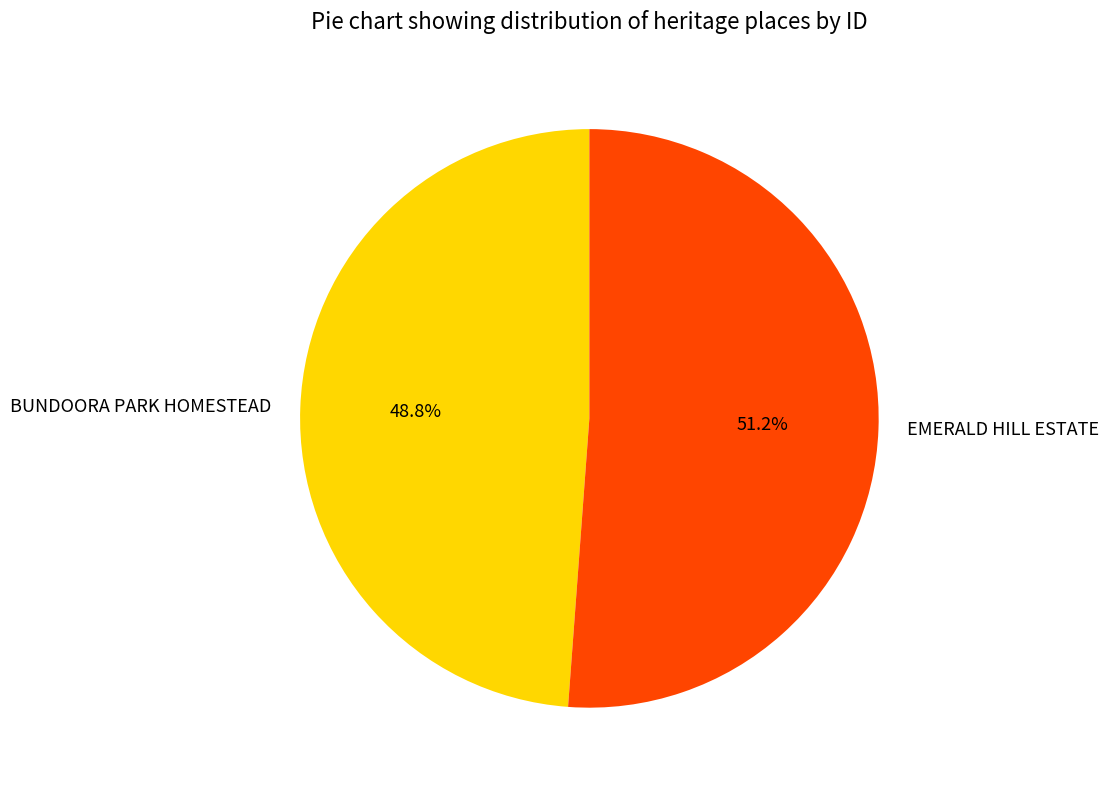

How much of the chart is everything except BUNDOORA PARK HOMESTEAD?

51.2%